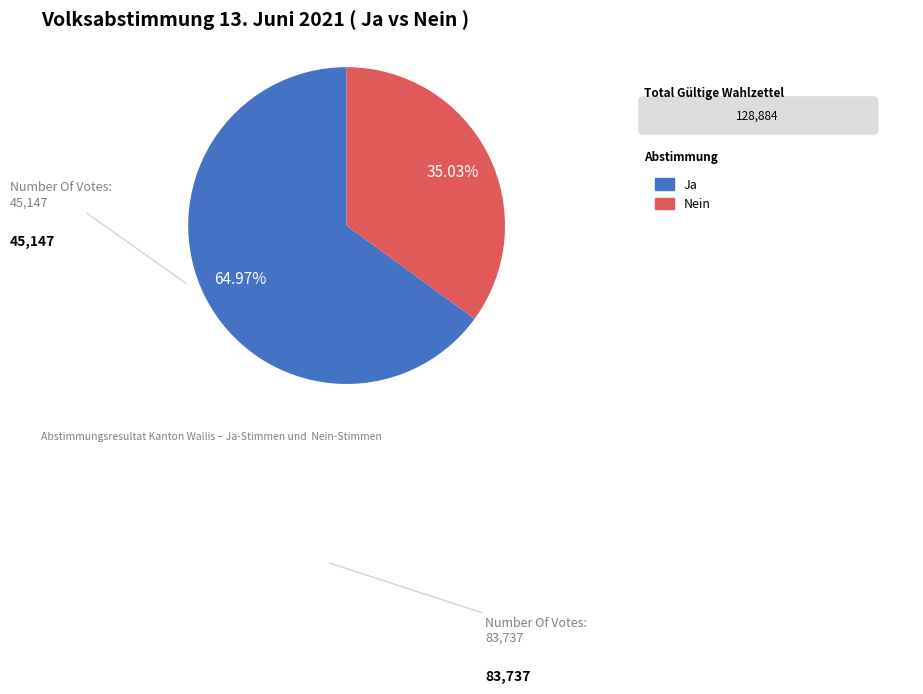

How many slices are in this pie chart?

2